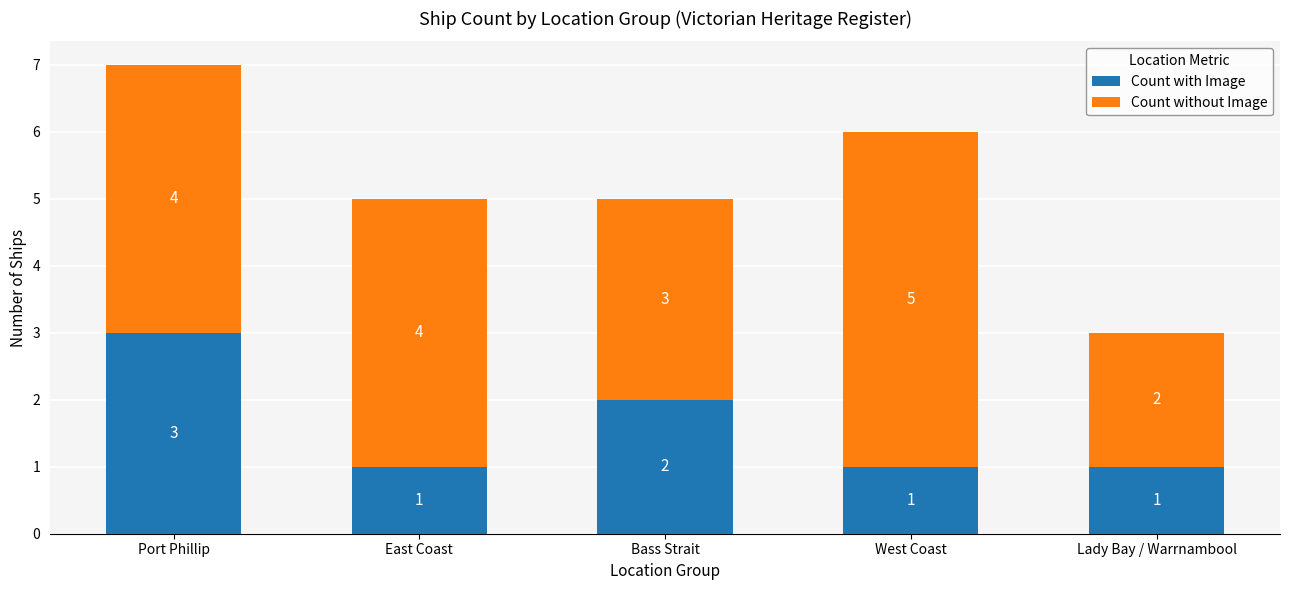

What is the highest value of the Count with Image series?

3